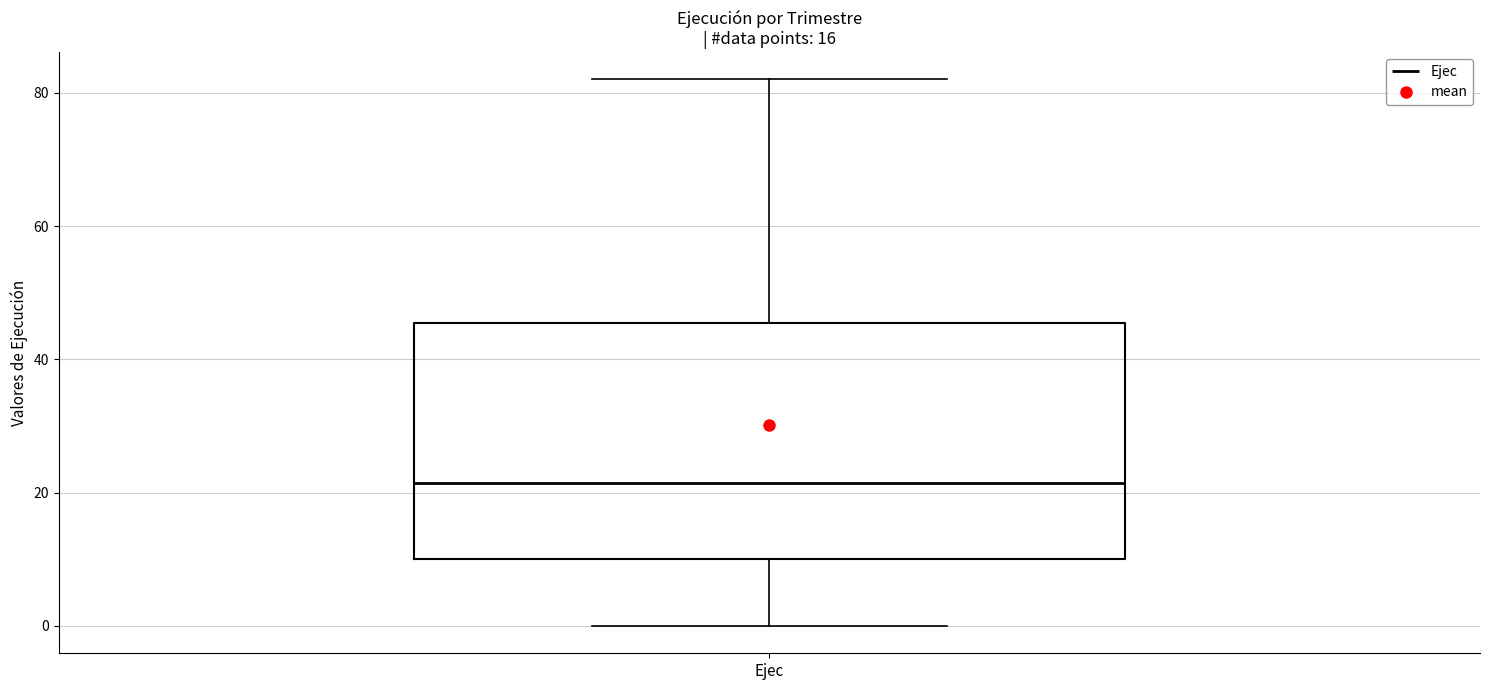

Where does the lower whisker of the box for Ejec end on the y-axis? The values are not printed on the chart, so give them approximately, as read against the axis.

0